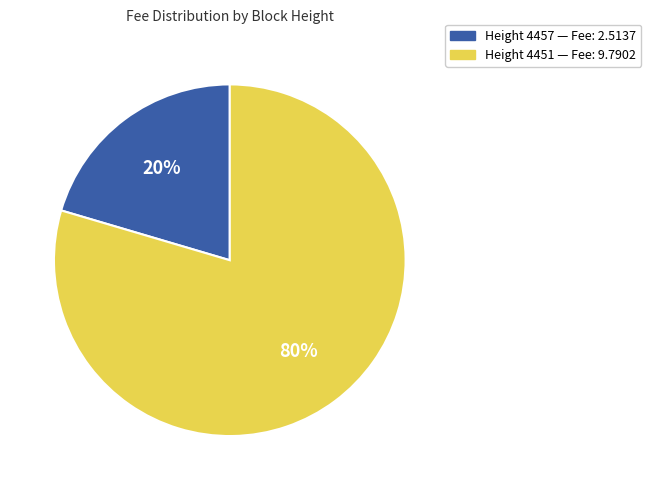

To the nearest percent, what is the average slice percentage?

50%